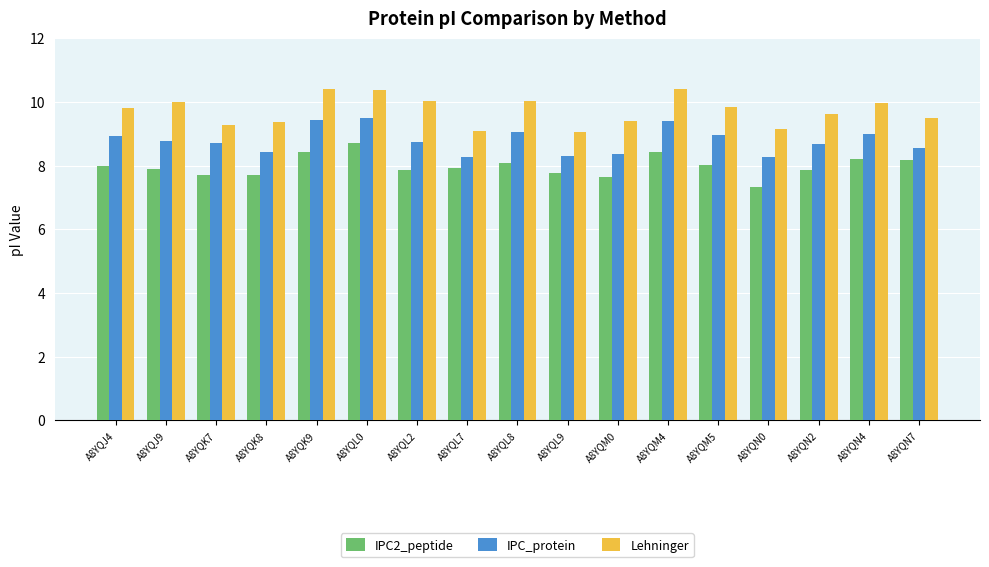

What is the highest value of the Lehninger series?

10.4